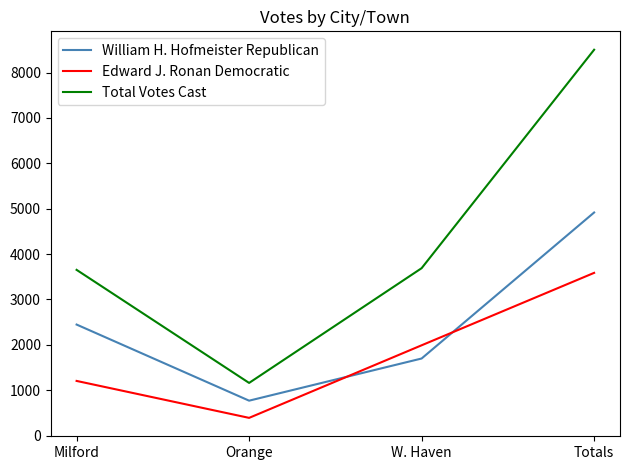

What is the average value of the Edward J. Ronan Democratic series?

1793